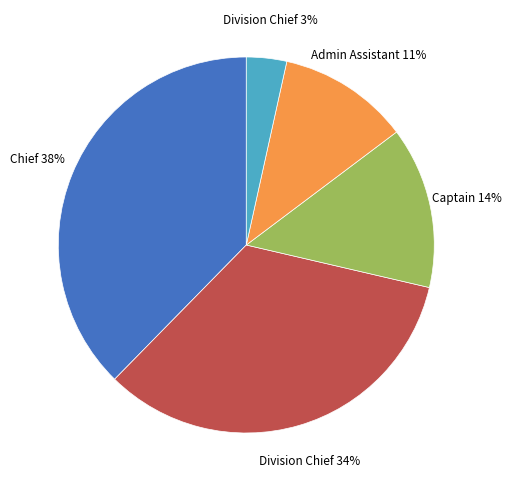

Is there any slice that represents more than half of the pie?

No